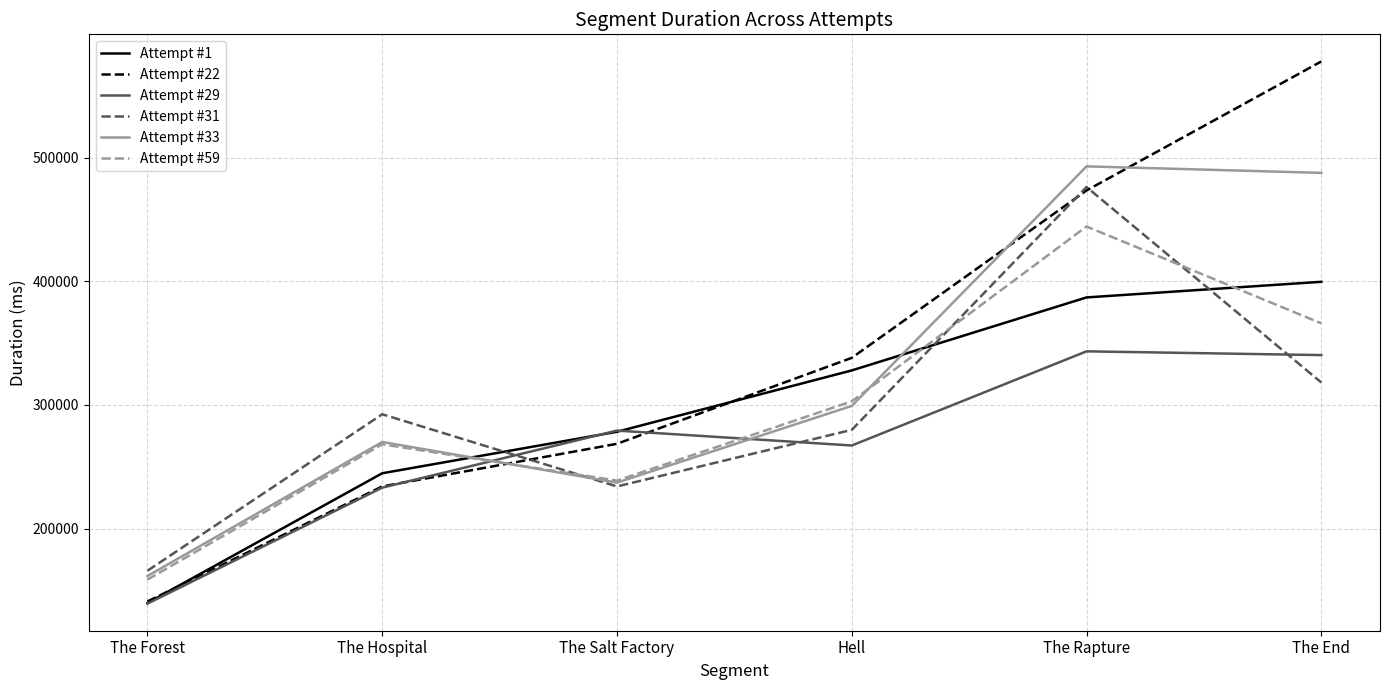

True or false: Attempt #1 has a value of 244800 at The Hospital.

True